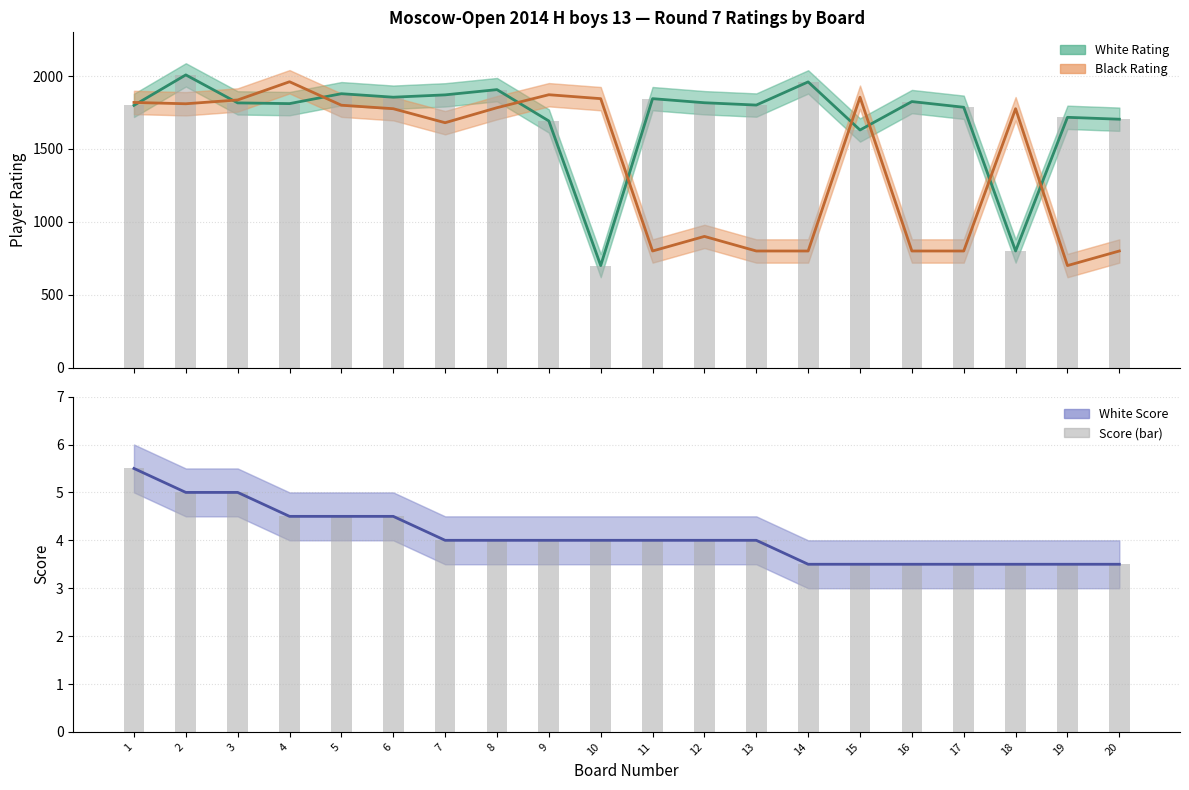

What is the maximum value shown in the chart?

2008.0